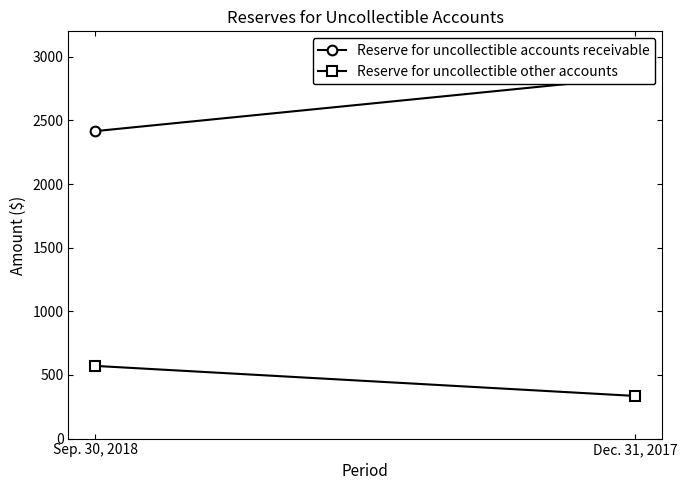

Count the Reserve for uncollectible other accounts values in the range 335 to 571.

2